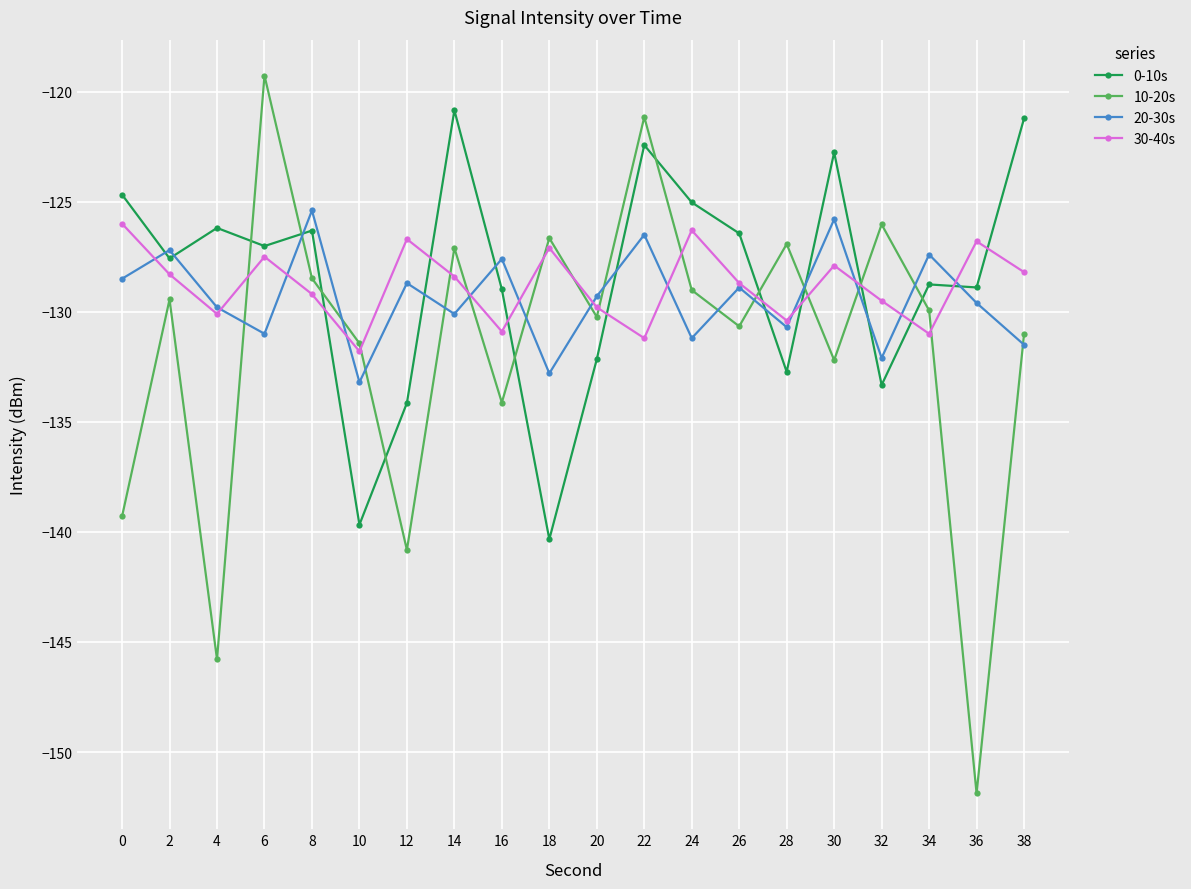

Between 14 and 28, which series saw the biggest shift?

0-10s